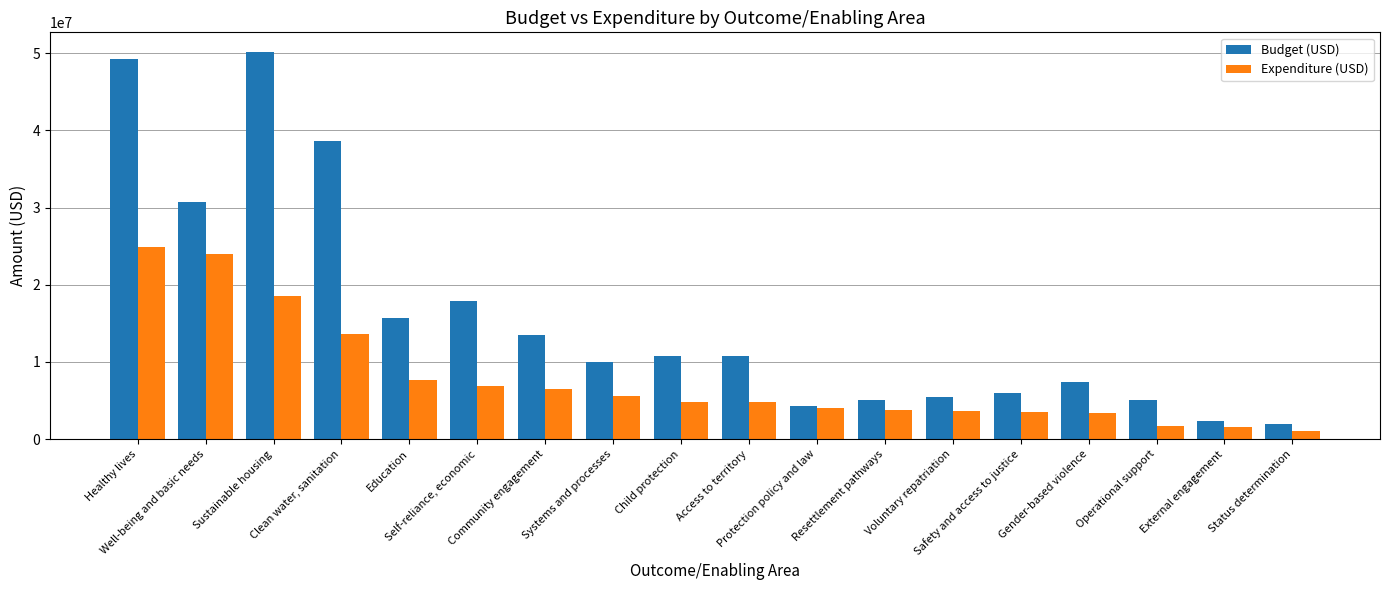

At which category is the sum across all series the highest?

Healthy lives